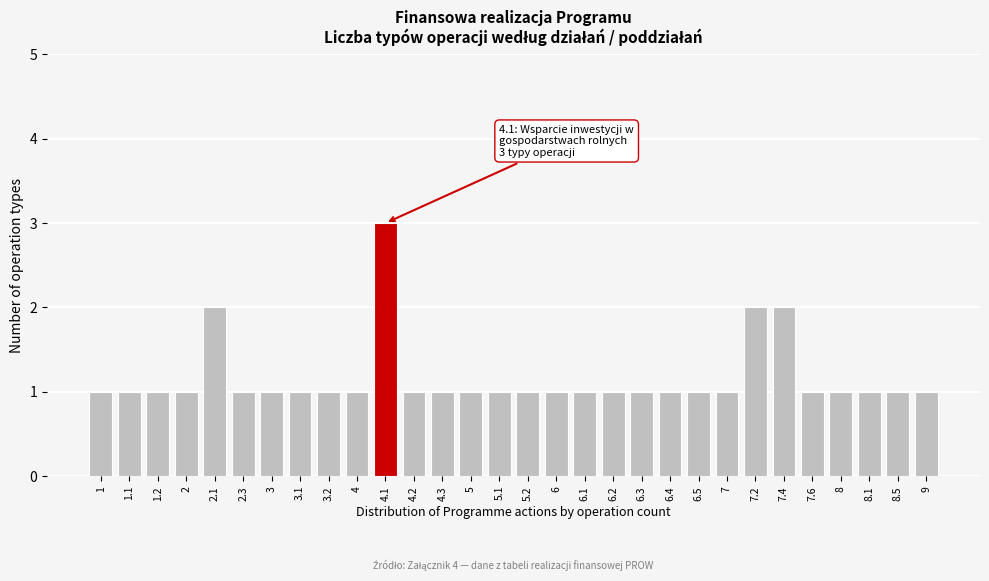

Reading right to left, list all the values displayed in this chart.

9=1	8.5=1	8.1=1	8=1	7.6=1	7.4=2	7.2=2	7=1	6.5=1	6.4=1	6.3=1	6.2=1	6.1=1	6=1	5.2=1	5.1=1	5=1	4.3=1	4.2=1	4.1=3	4=1	3.2=1	3.1=1	3=1	2.3=1	2.1=2	2=1	1.2=1	1.1=1	1=1